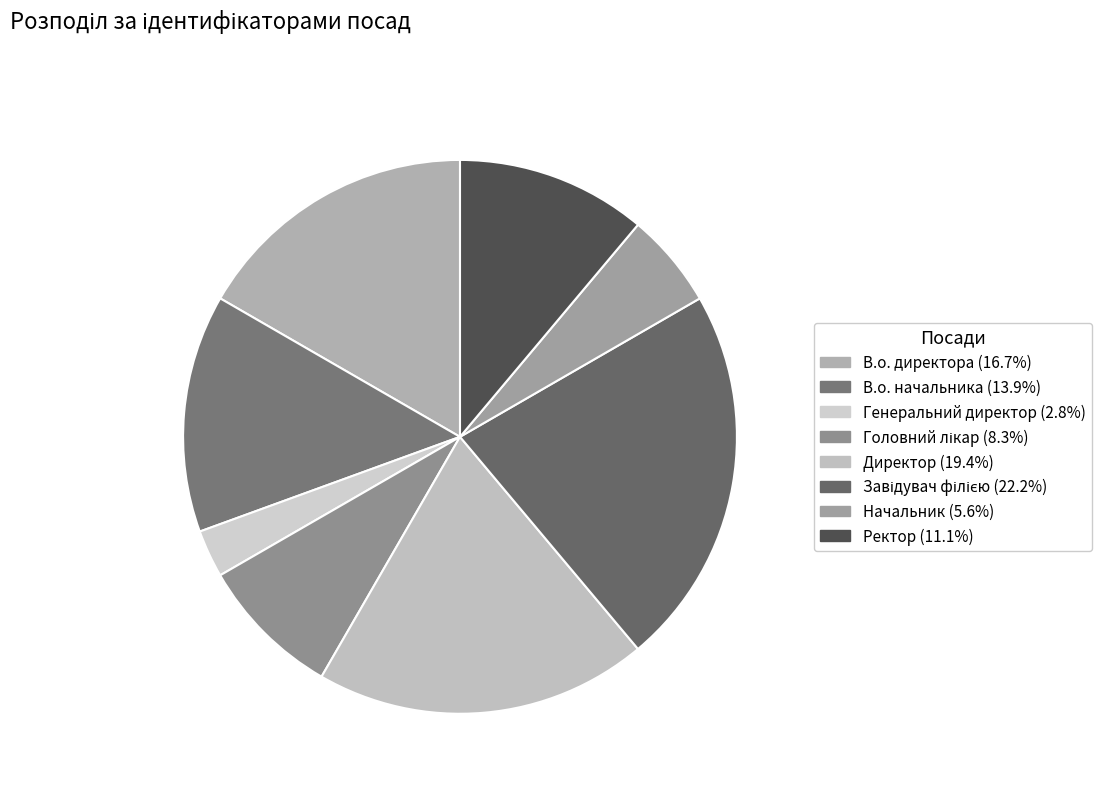

What is the largest slice in the pie chart?

Завідувач філією